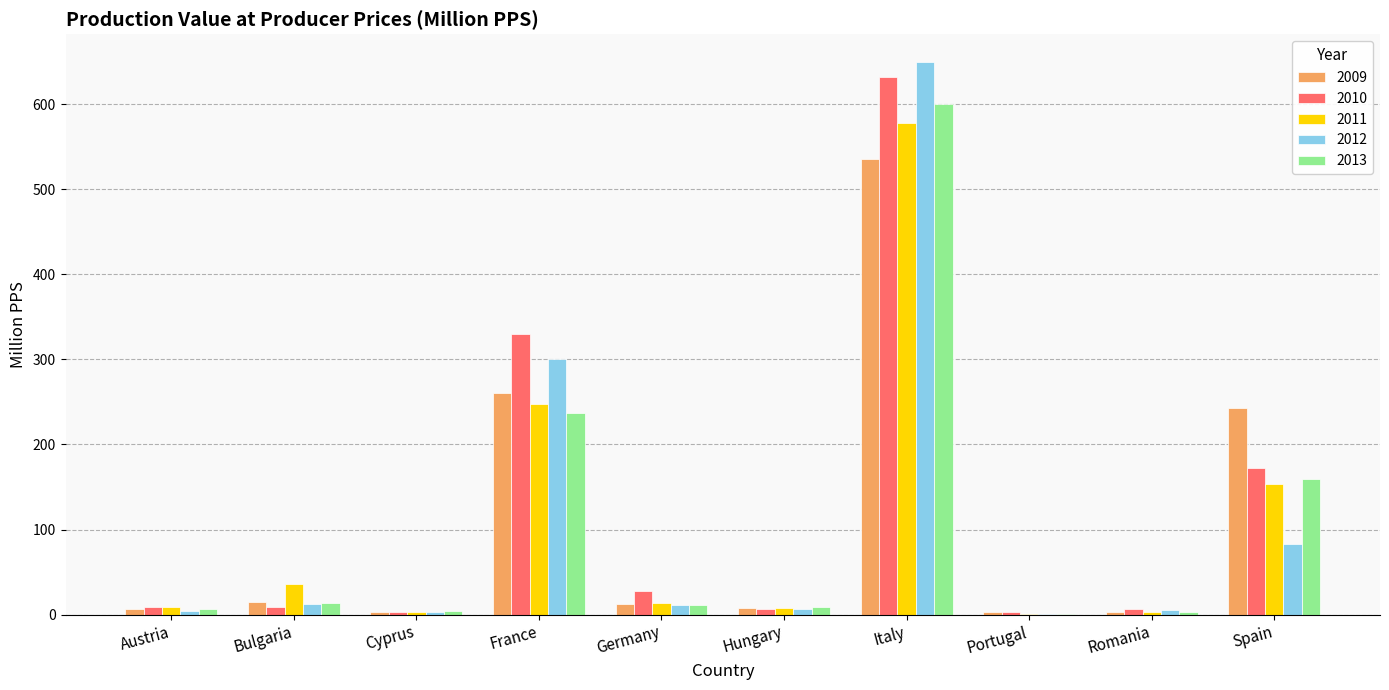

At which label is 2010 closest to 317?

France